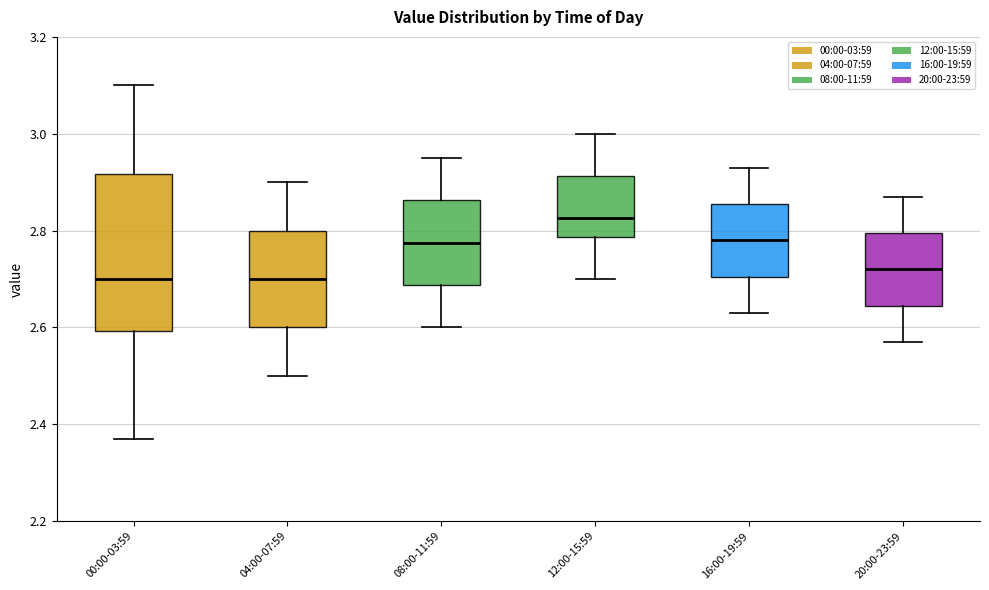

Where is the lower edge of the box for 04:00-07:59 on the y-axis? The values are not printed on the chart, so give them approximately, as read against the axis.

2.60